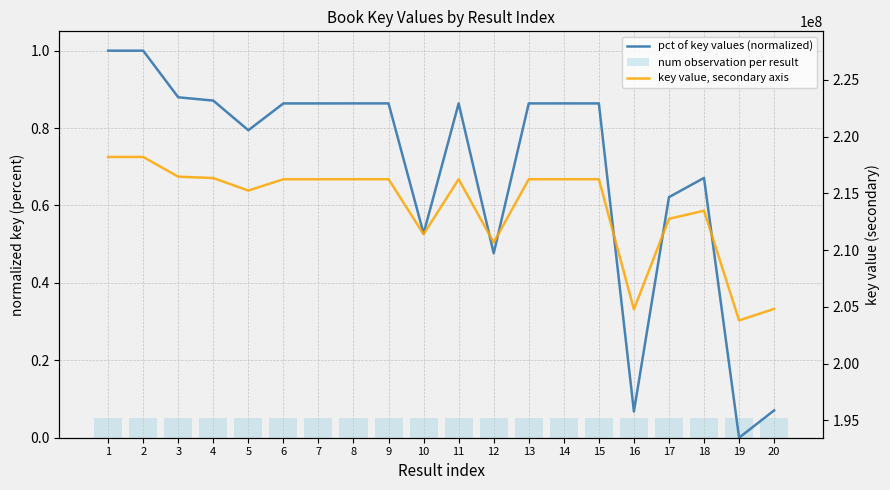

What are all the series names shown in the legend?

pct of key values (normalized), num observation per result, key value, secondary axis